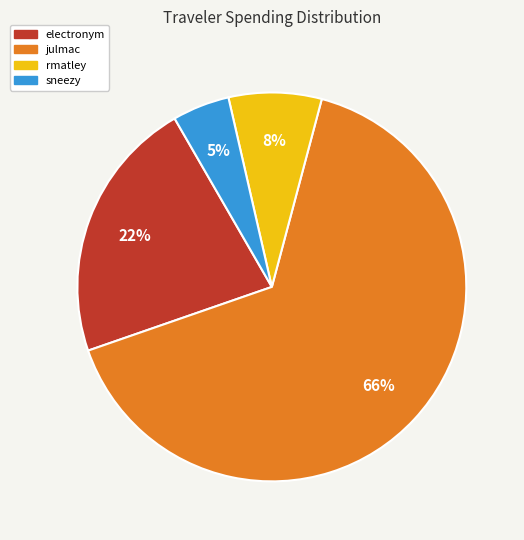

To the nearest percent, what is the difference between the electronym and sneezy slice percentages?

17%